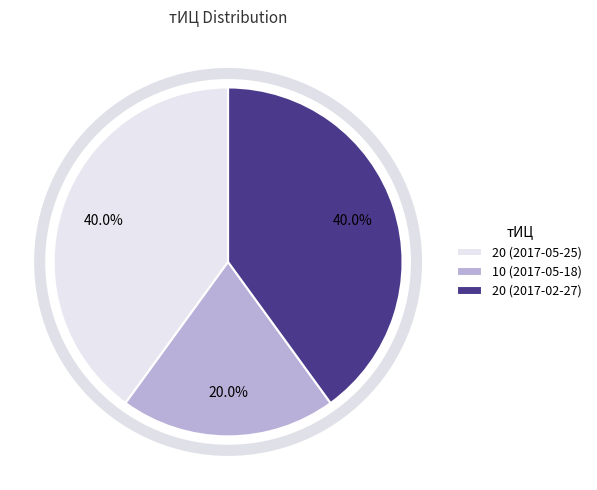

Do 20 (2017-02-27) and 10 (2017-05-18) together represent more than half of the pie?

Yes